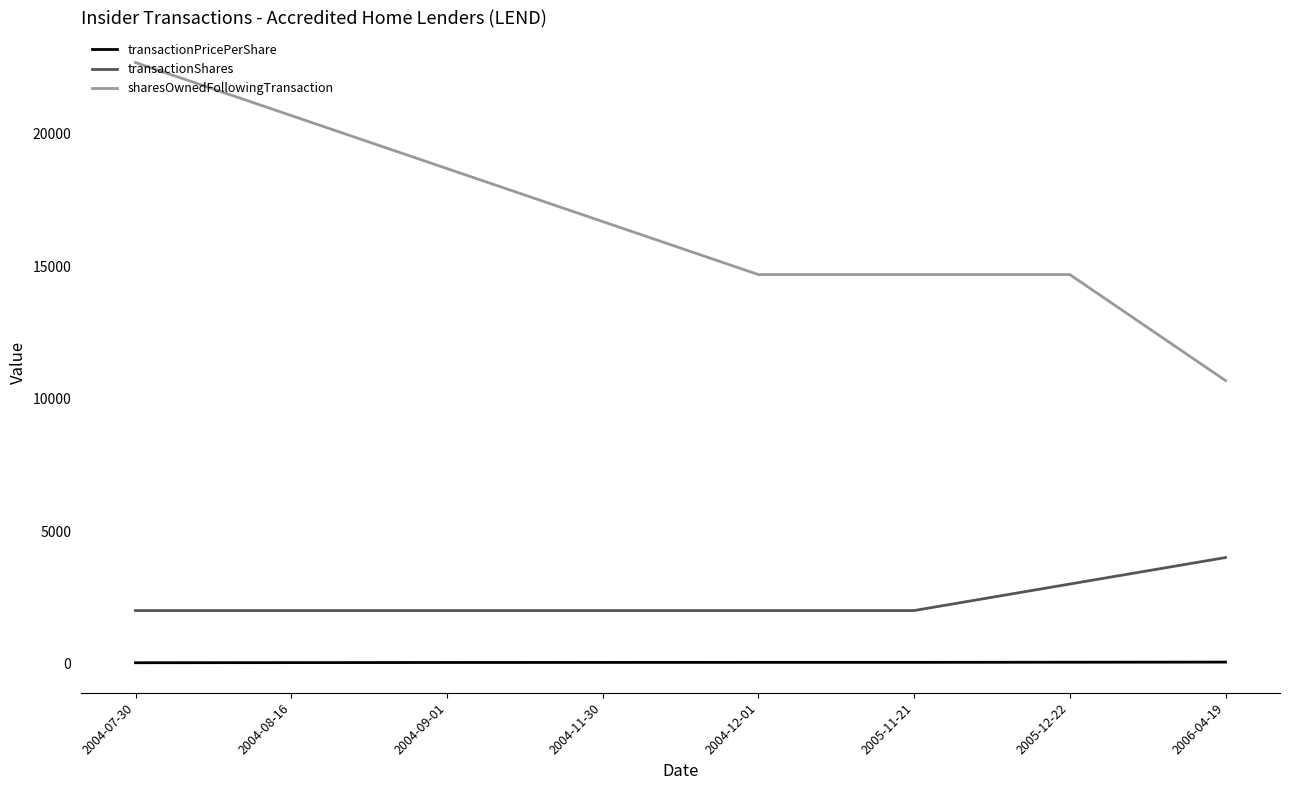

Does the chart display data point markers on the line(s)?

No